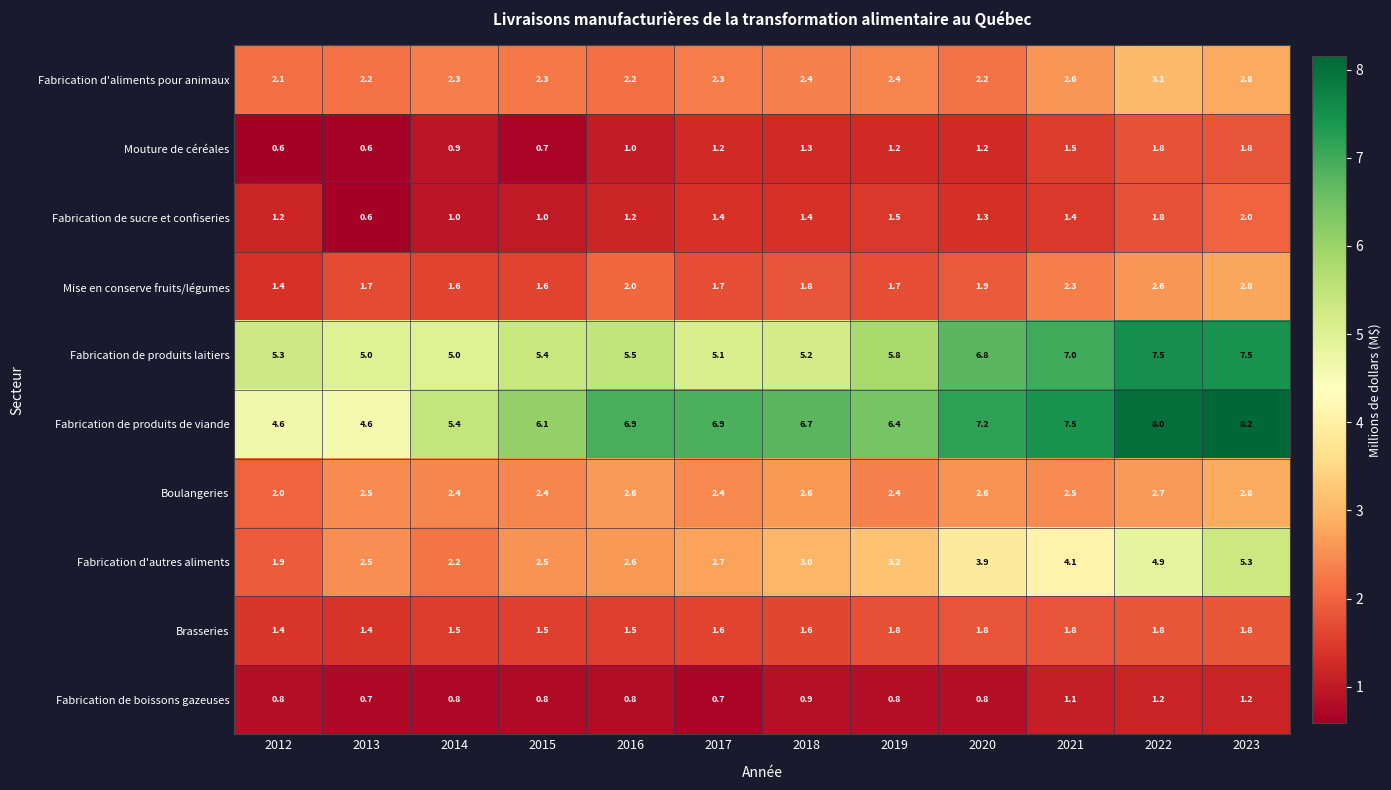

What is the average value of the Fabrication d'autres aliments series?

3.2